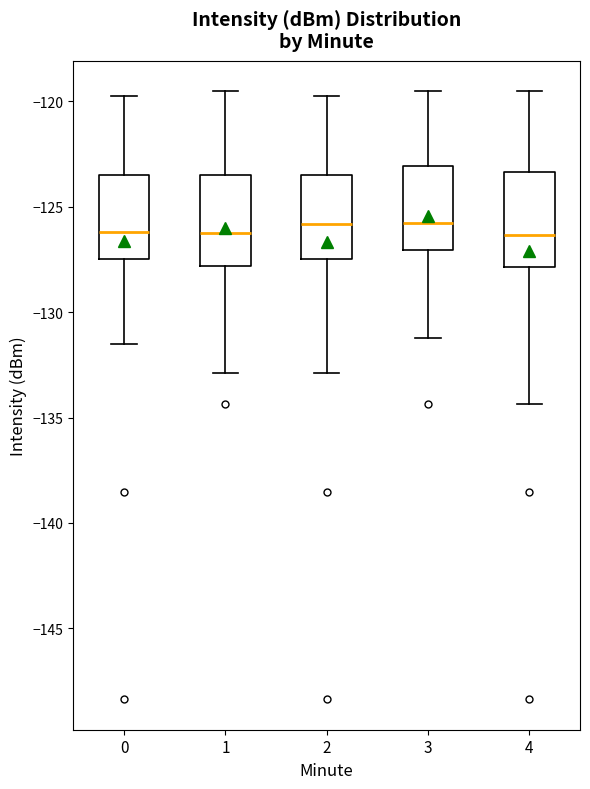

Reading left to right, transcribe this box plot: for each box, give where its median line is, the range the box spans, and where its two whiskers end, as read against the y-axis. The values are not printed on the chart, so give them approximately, as read against the axis.

0: median -126.0, box -127.5 to -123.5, whiskers -131.5 to -119.5
1: median -126.0, box -128.0 to -123.5, whiskers -133.0 to -119.5
2: median -126.0, box -127.5 to -123.5, whiskers -133.0 to -119.5
3: median -126.0, box -127.0 to -123.0, whiskers -131.0 to -119.5
4: median -126.5, box -128.0 to -123.5, whiskers -134.5 to -119.5